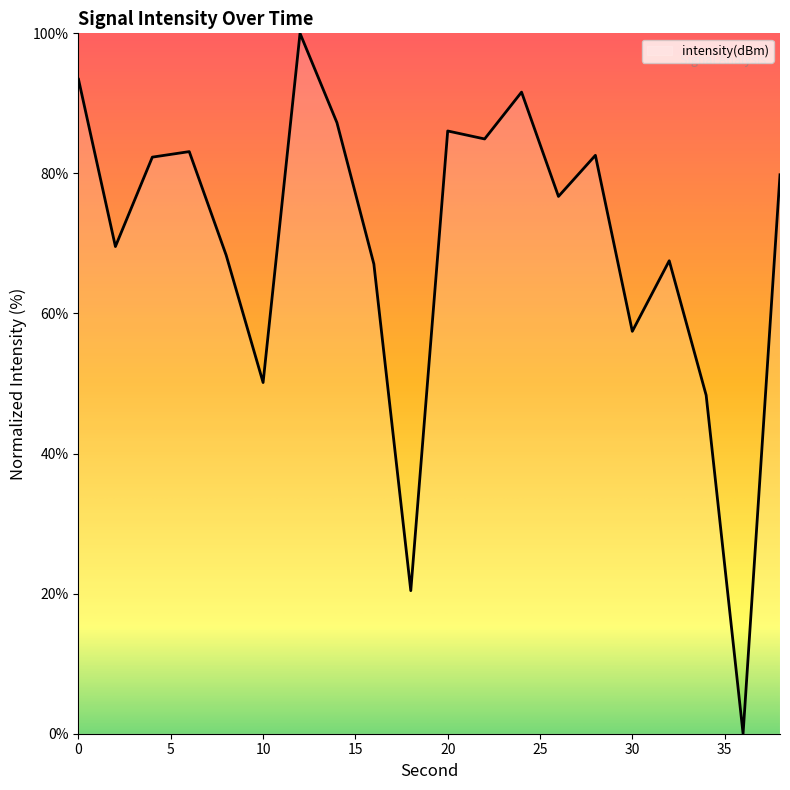

Reading left to right, transcribe all the data shown in this chart.

0=93.4	2=69.6	4=82.3	6=83.1	8=68.3	10=50.1	12=100.0	14=87.2	16=67.1	18=20.4	20=86.1	22=84.9	24=91.6	26=76.7	28=82.6	30=57.5	32=67.5	34=48.3	36=0.0	38=79.8